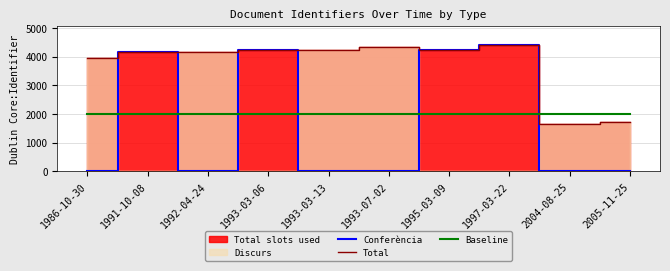

Where do Baseline and Total first cross each other?

1997-03-22 and 2004-08-25